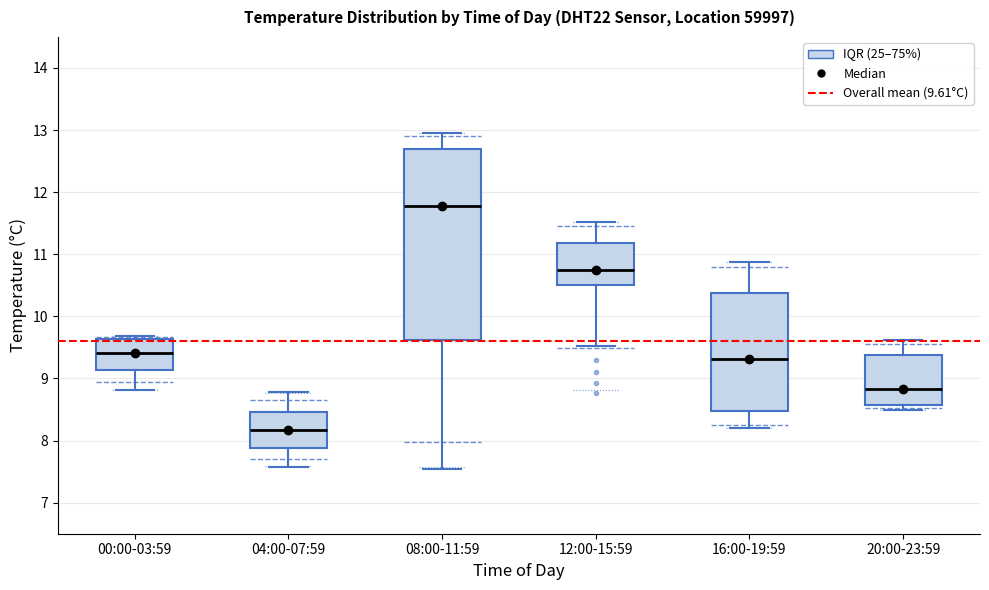

Reading left to right, read every box against the y-axis: the position of its median line, the range the box covers, and the ends of its whiskers. The values are not printed on the chart, so give them approximately, as read against the axis.

00:00-03:59: median 9.4, box 9.1 to 9.6, whiskers 8.8 to 9.7
04:00-07:59: median 8.2, box 7.9 to 8.5, whiskers 7.6 to 8.8
08:00-11:59: median 11.8, box 9.6 to 12.7, whiskers 7.6 to 13.0
12:00-15:59: median 10.7, box 10.5 to 11.2, whiskers 9.5 to 11.5
16:00-19:59: median 9.3, box 8.5 to 10.4, whiskers 8.2 to 10.9
20:00-23:59: median 8.8, box 8.6 to 9.4, whiskers 8.5 to 9.6